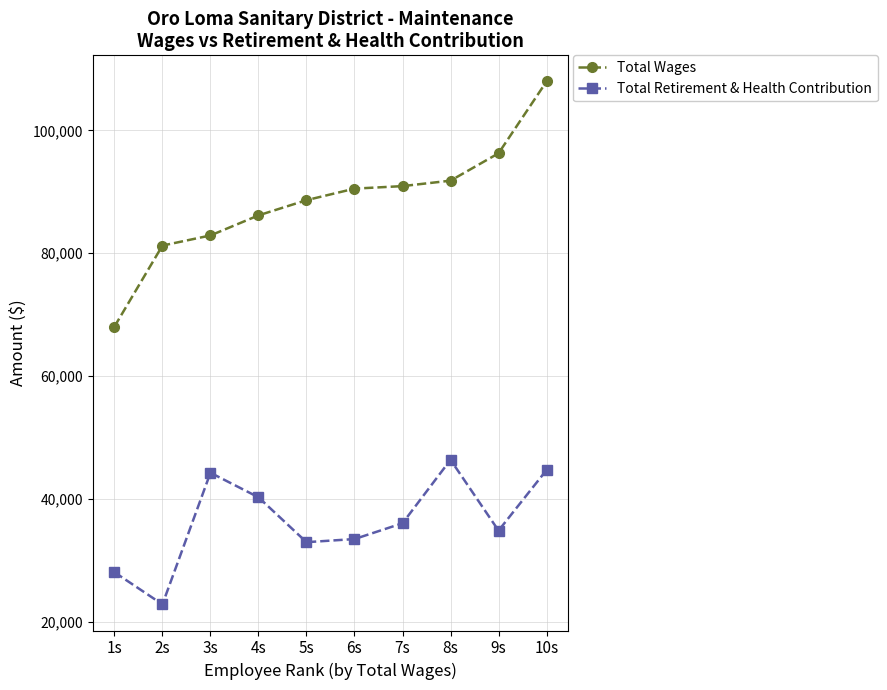

Which series has the largest range (max minus min)?

Total Wages